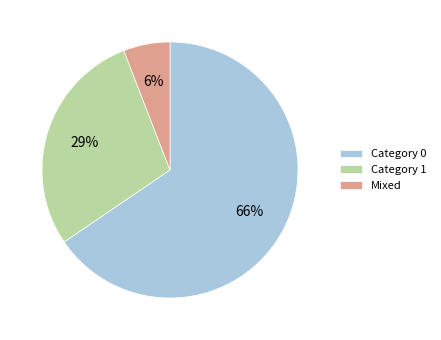

Is the sum of Category 0 and Mixed greater than half?

Yes